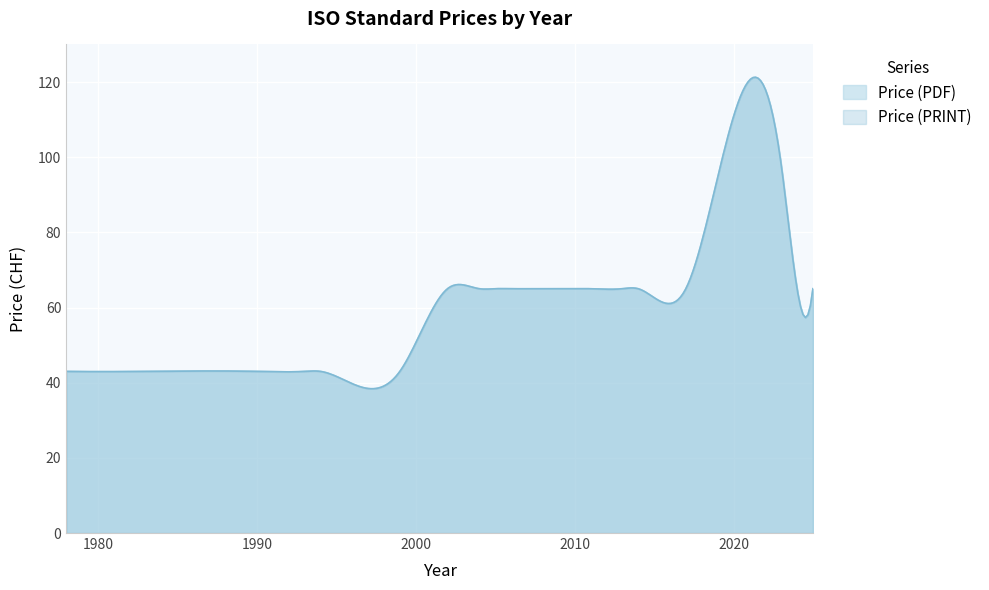

What is the maximum value for Price (PRINT)?

98